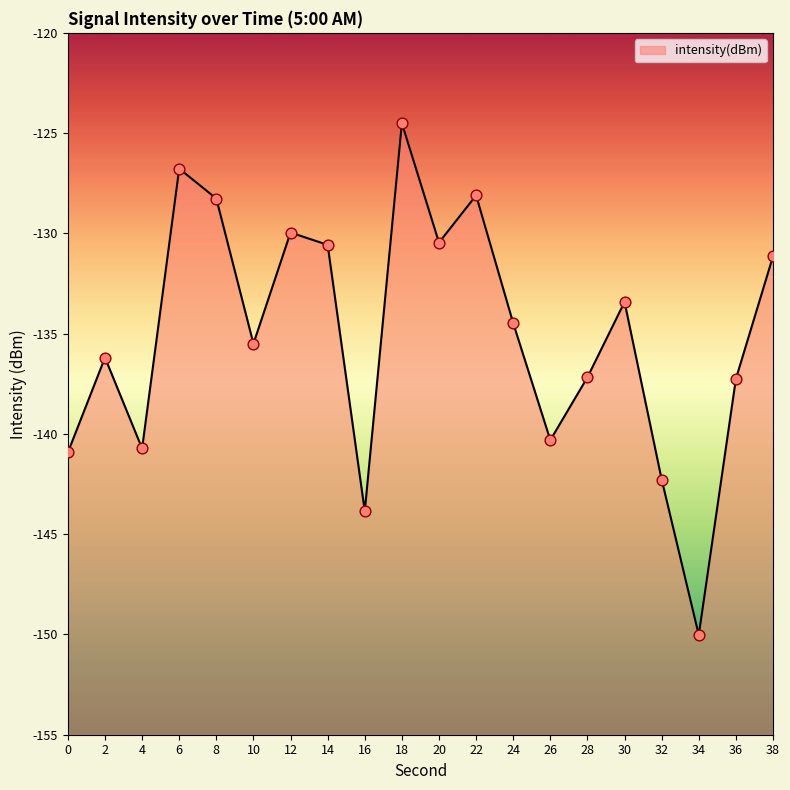

What is the change in value from 12 to 30?

-3.5